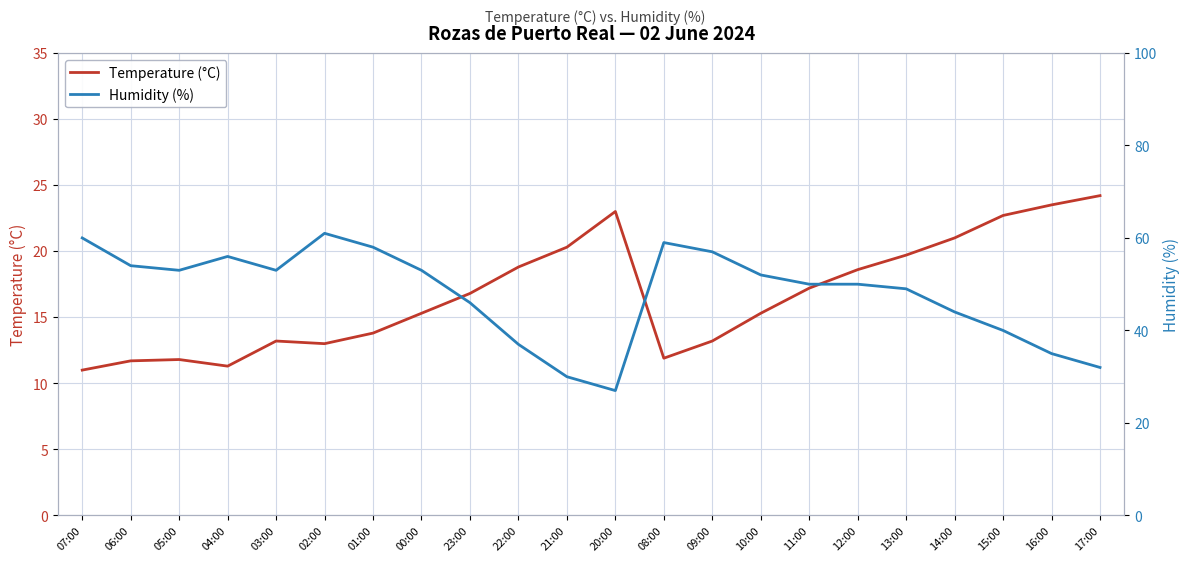

What is the highest value of the Humidity (%) series?

61.0